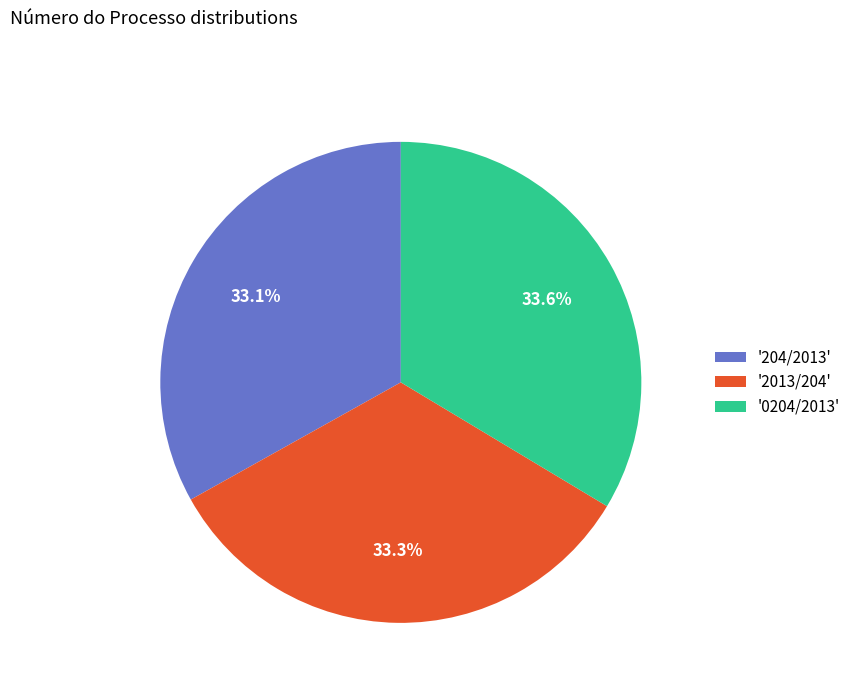

What is the ratio of the value at '0204/2013' to the value at '204/2013'?

1.0